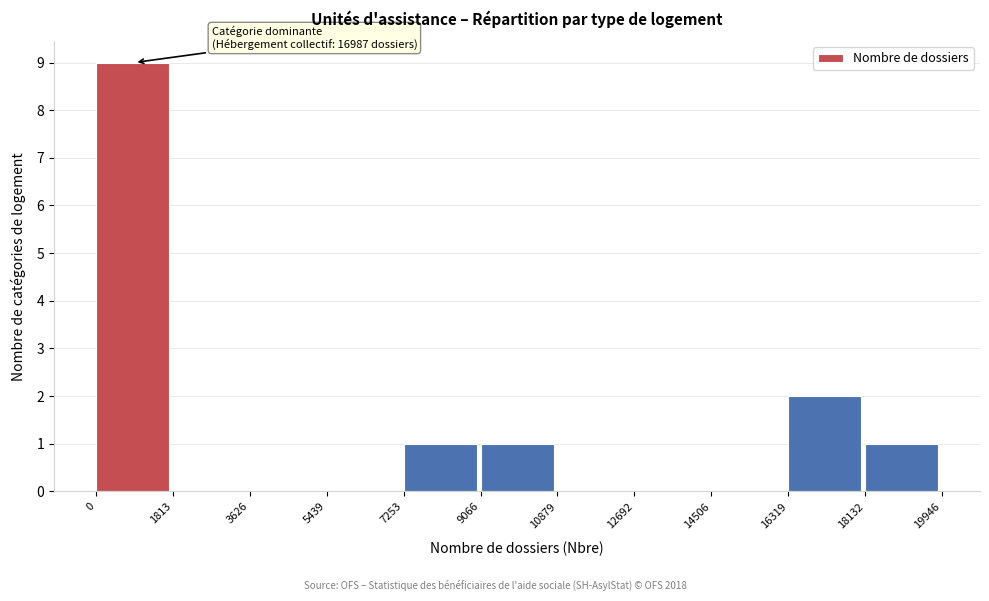

Over which range of the x-axis is the bar tallest?

0 to 1813